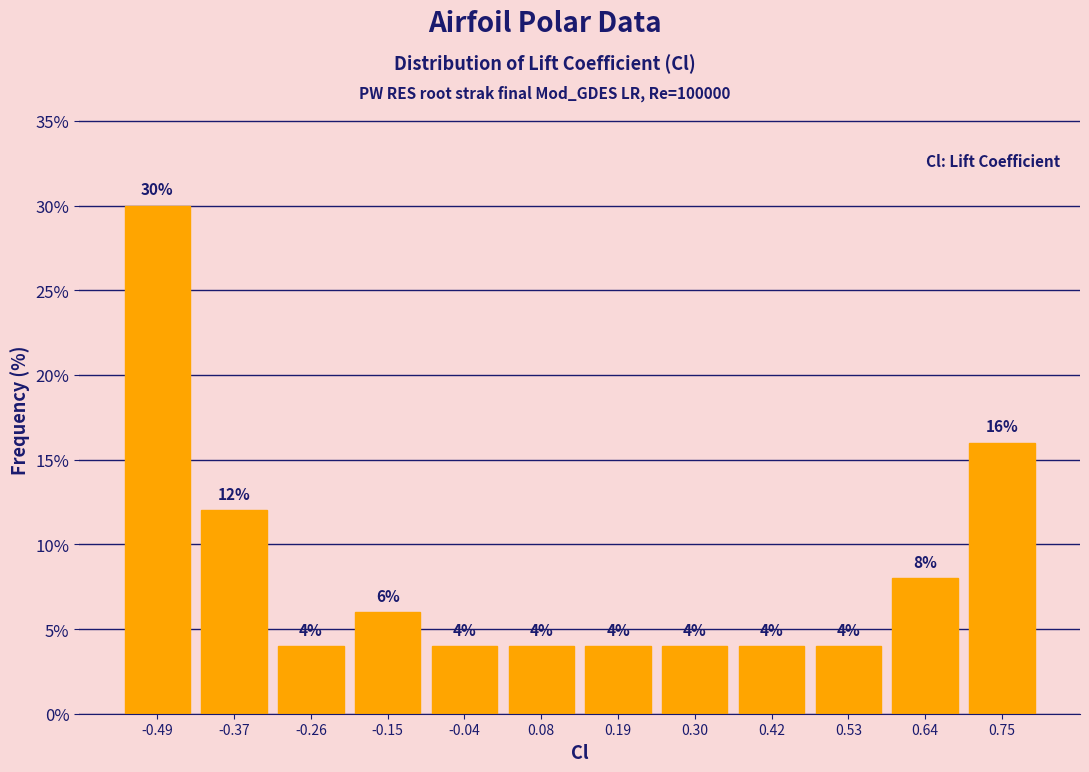

Which range on the x-axis has the tallest bar?

-0.54 to -0.44